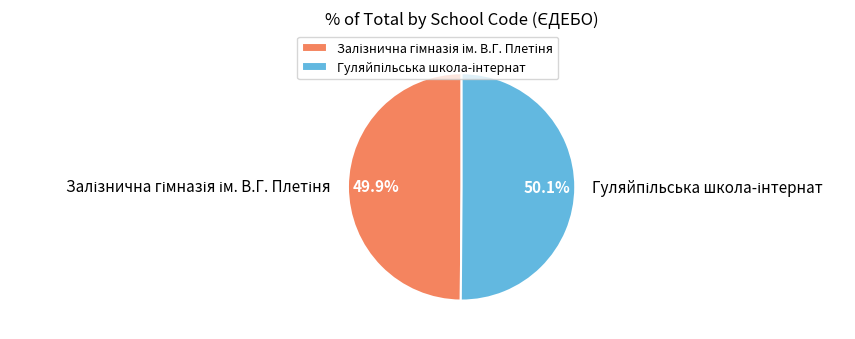

Does any single category account for the majority?

Yes